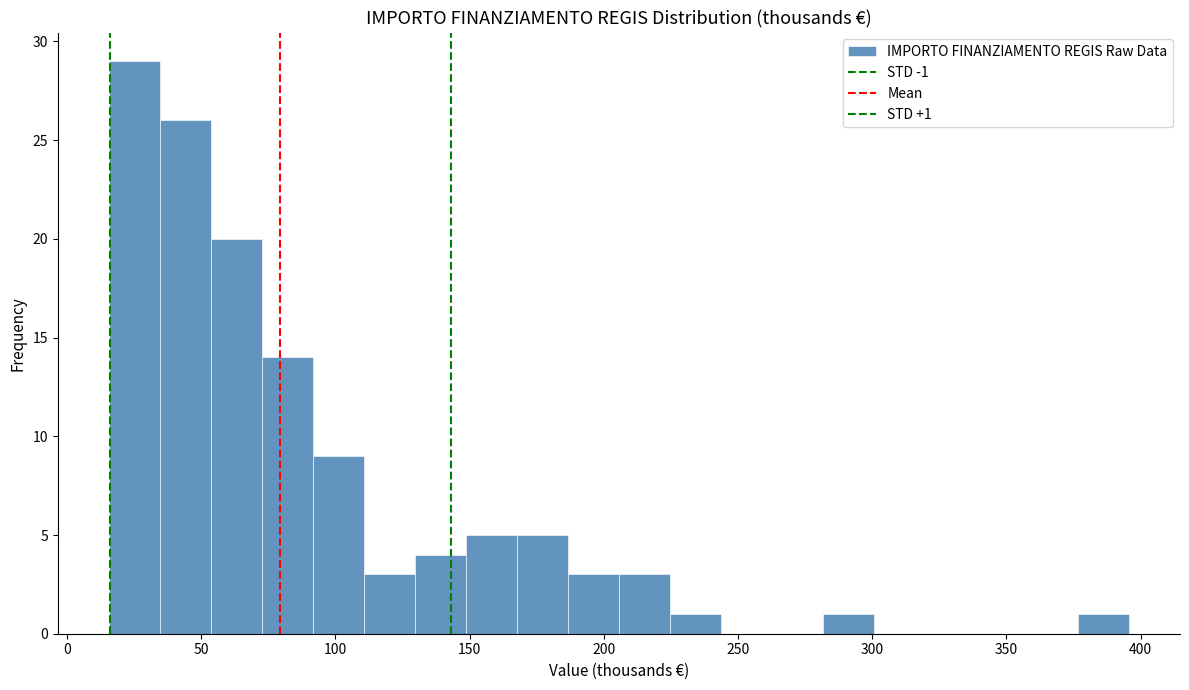

Read against the x-axis, roughly where is the centre of the tallest bar?

25